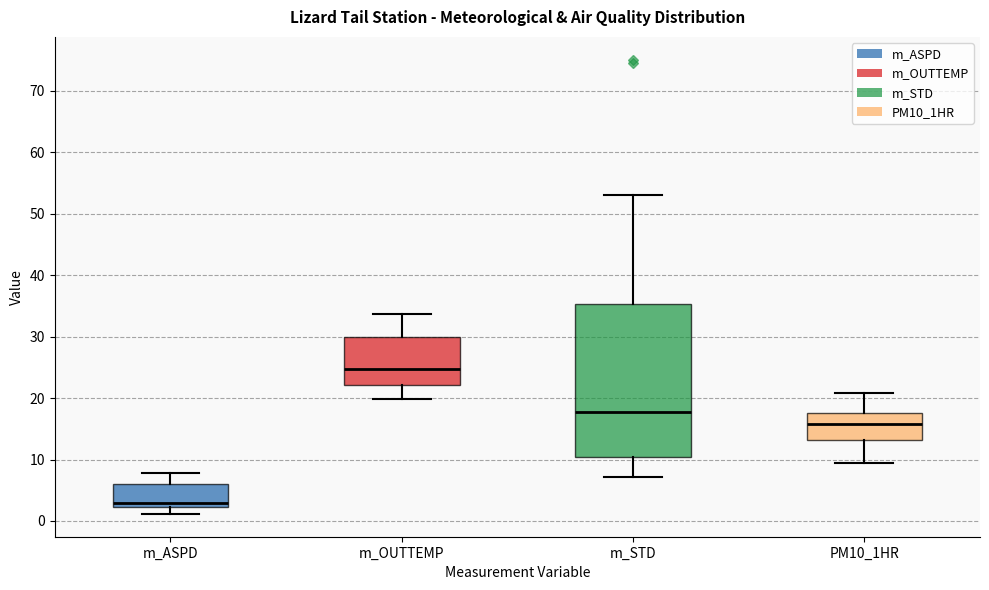

Reading left to right, transcribe this box plot: for each box, give where its median line is, the range the box spans, and where its two whiskers end, as read against the y-axis. The values are not printed on the chart, so give them approximately, as read against the axis.

m_ASPD: median 3, box 2 to 6, whiskers 1 to 8
m_OUTTEMP: median 25, box 22 to 30, whiskers 20 to 34
m_STD: median 18, box 10 to 35, whiskers 7 to 53
PM10_1HR: median 16, box 13 to 18, whiskers 10 to 21